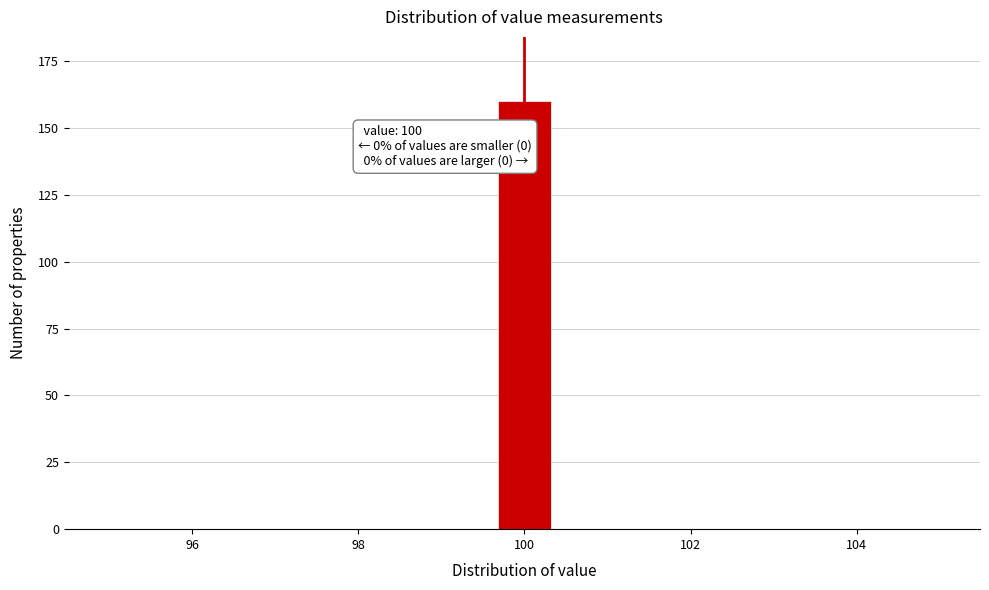

Around what value on the x-axis is the tallest bar? Give the approximate position of its centre, as read against the axis.

100.0